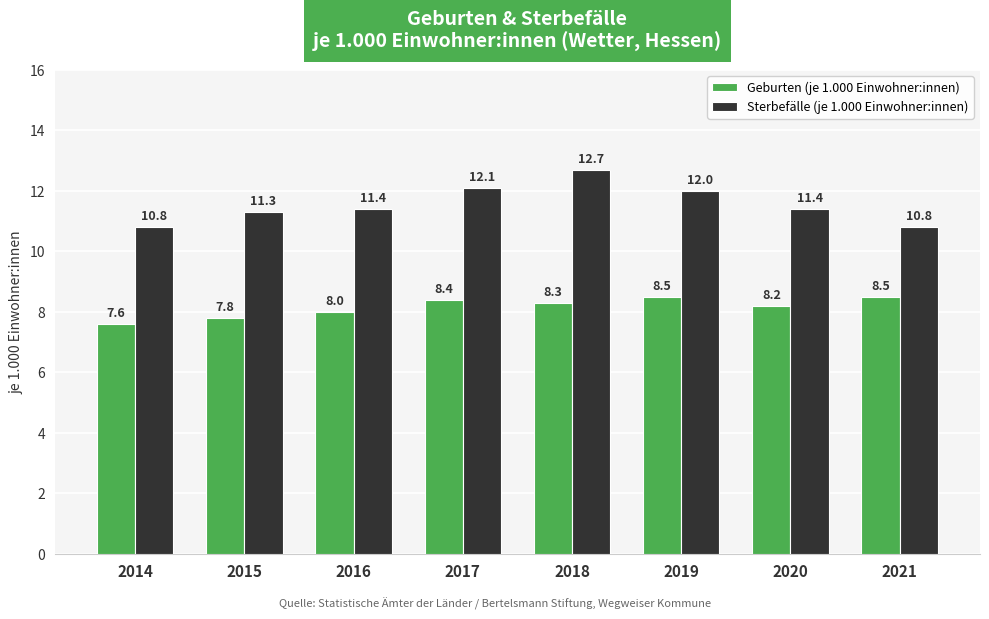

How many data points in Sterbefälle (je 1.000 Einwohner:innen) are less than 11?

2